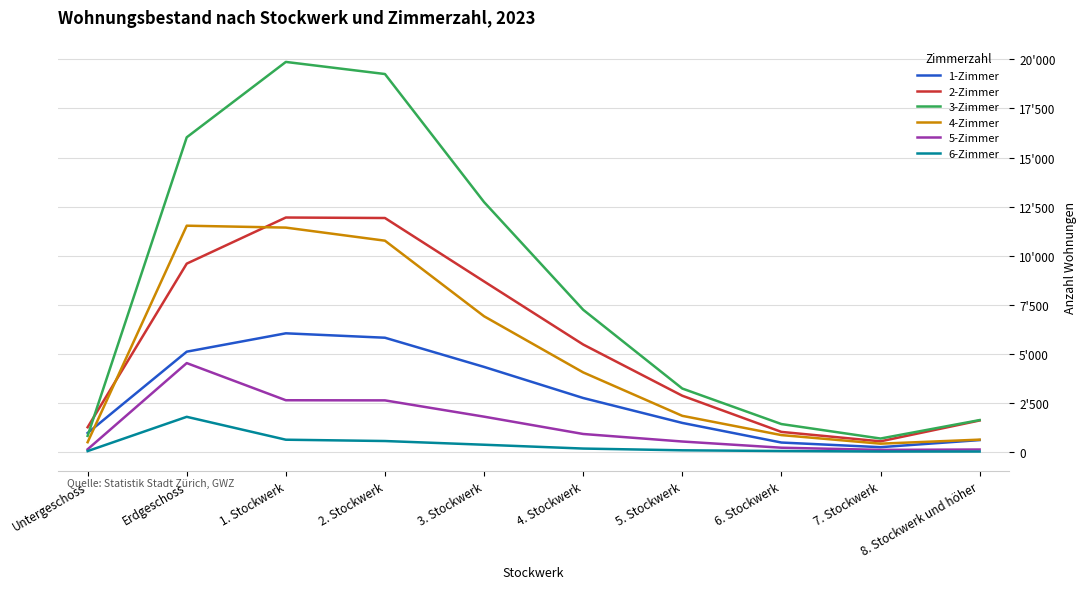

The 6-Zimmer series shows 12 at 8. Stockwerk und höher. True or false?

True